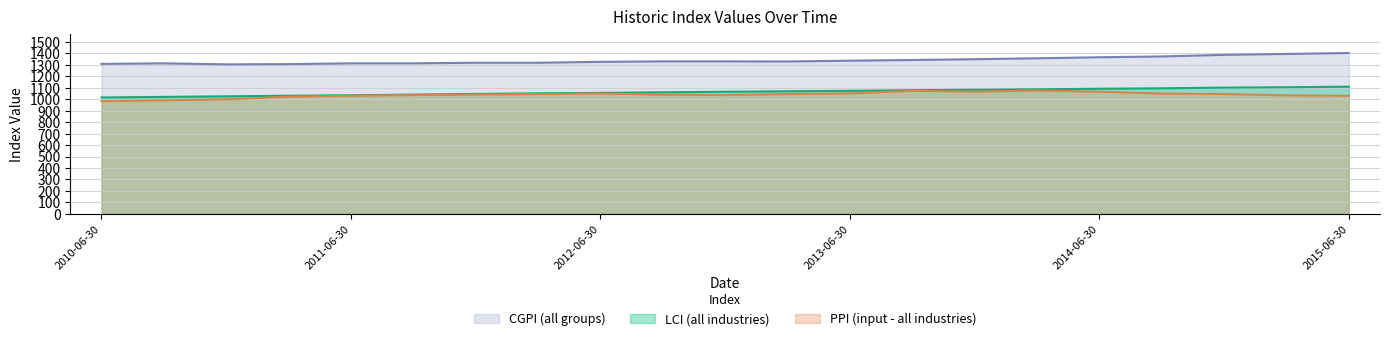

What is the difference between the highest and lowest values at 2014-12-31?

342.0